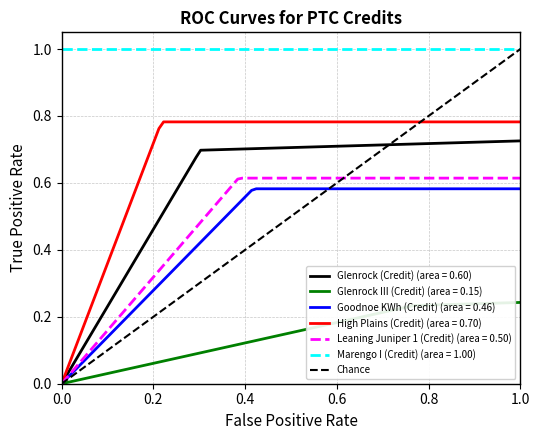

True or false: High Plains (Credit) (area = 0.70) and Marengo I (Credit) (area = 1.00) cross at least once.

False